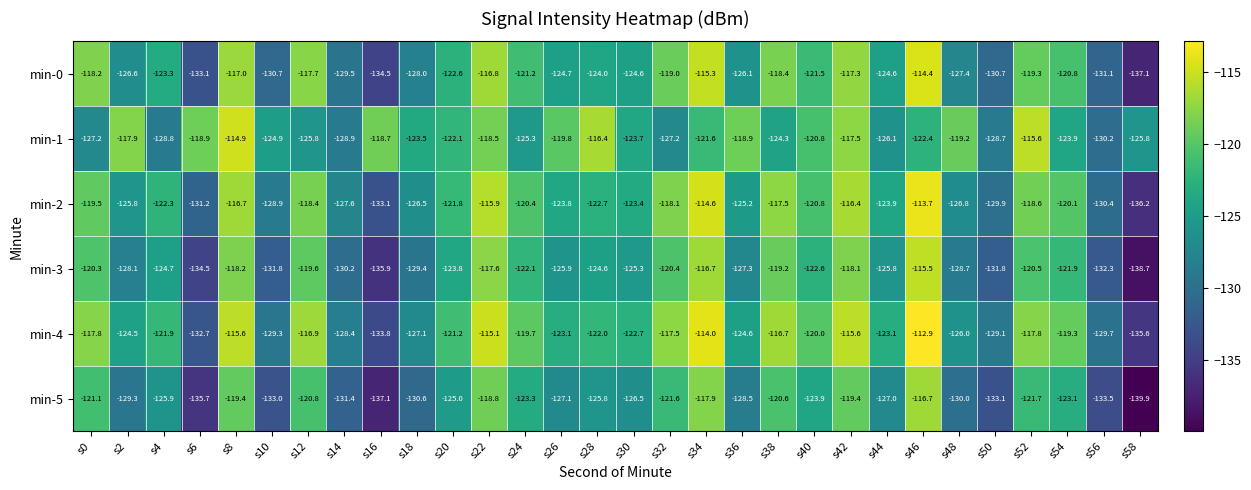

Which category has the lowest value across all series?

s58